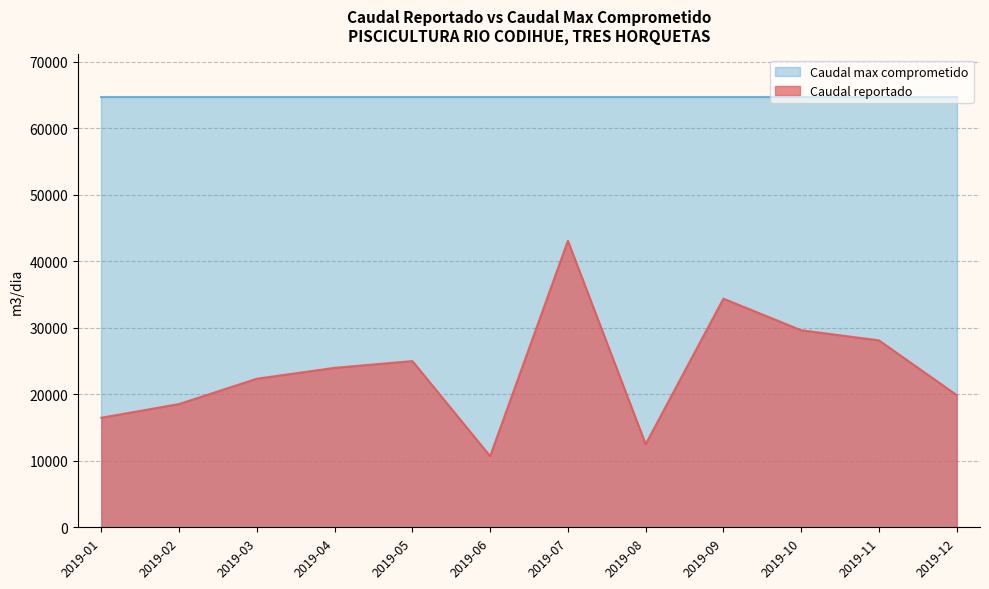

What is the change in value from 2019-01 to 2019-06?

-5773.7